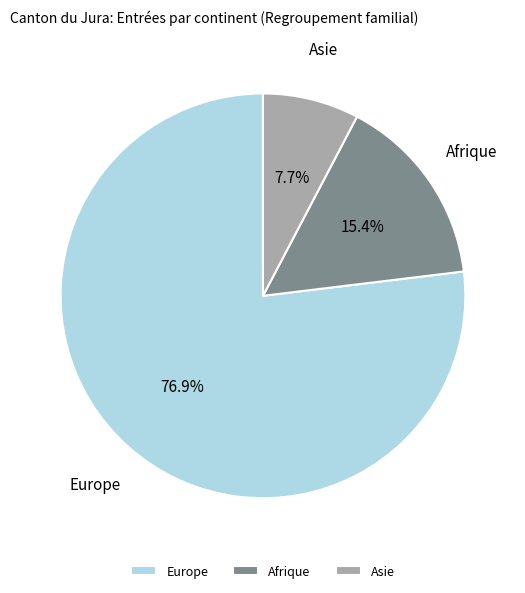

Which category accounts for the majority?

Europe